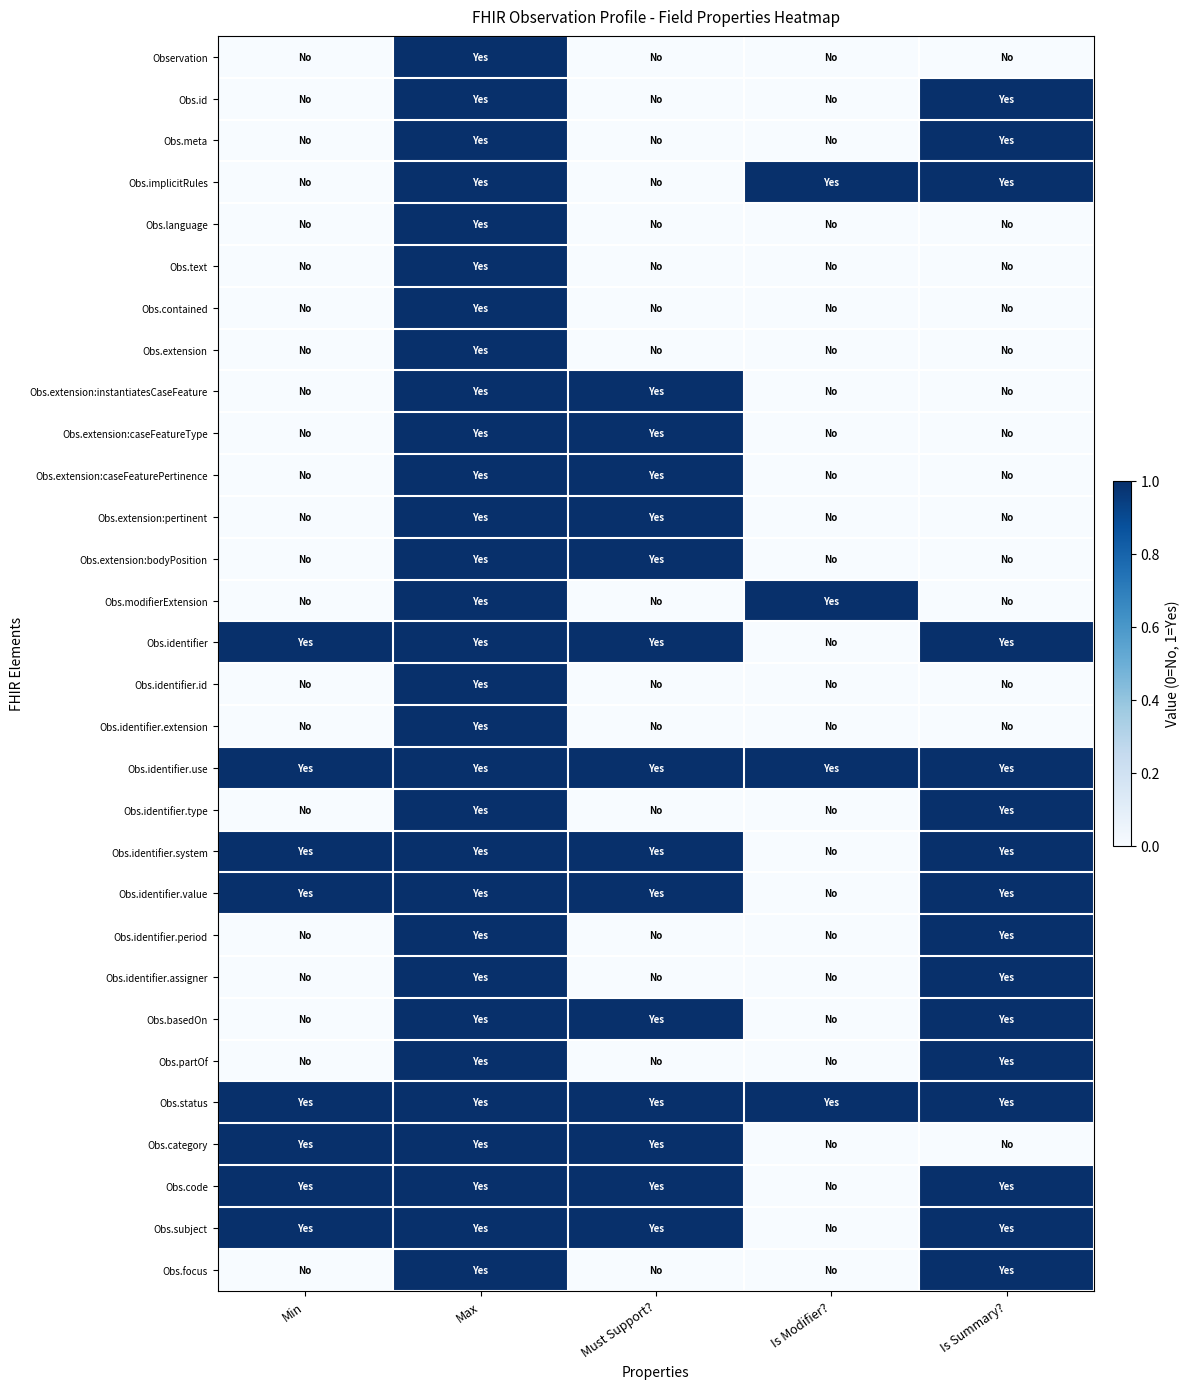

Rank the series by their maximum value, from lowest to highest.

Observation, Obs.id, Obs.meta, Obs.implicitRules, Obs.language, Obs.text, Obs.contained, Obs.extension, Obs.extension:instantiatesCaseFeature, Obs.extension:caseFeatureType, Obs.extension:caseFeaturePertinence, Obs.extension:pertinent, Obs.extension:bodyPosition, Obs.modifierExtension, Obs.identifier, Obs.identifier.id, Obs.identifier.extension, Obs.identifier.use, Obs.identifier.type, Obs.identifier.system, Obs.identifier.value, Obs.identifier.period, Obs.identifier.assigner, Obs.basedOn, Obs.partOf, Obs.status, Obs.category, Obs.code, Obs.subject, Obs.focus